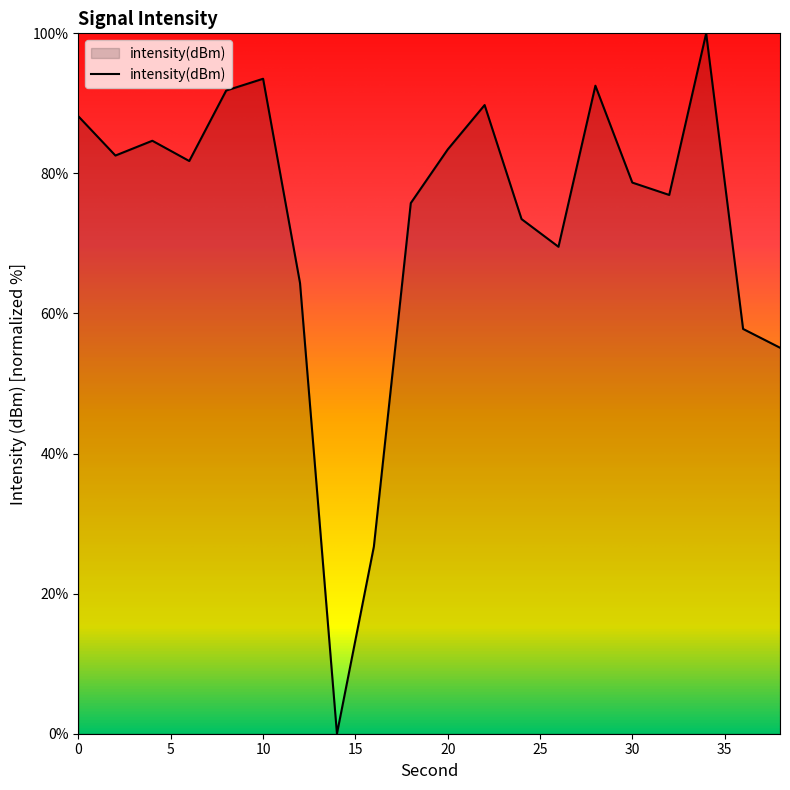

What is the greatest value displayed?

100.0